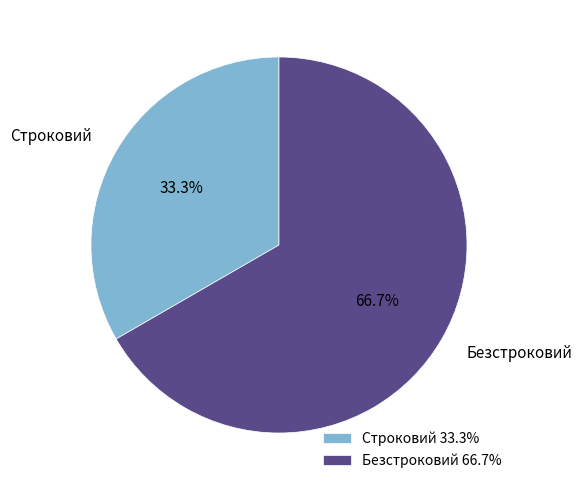

Which category has the smallest portion of the pie?

Строковий